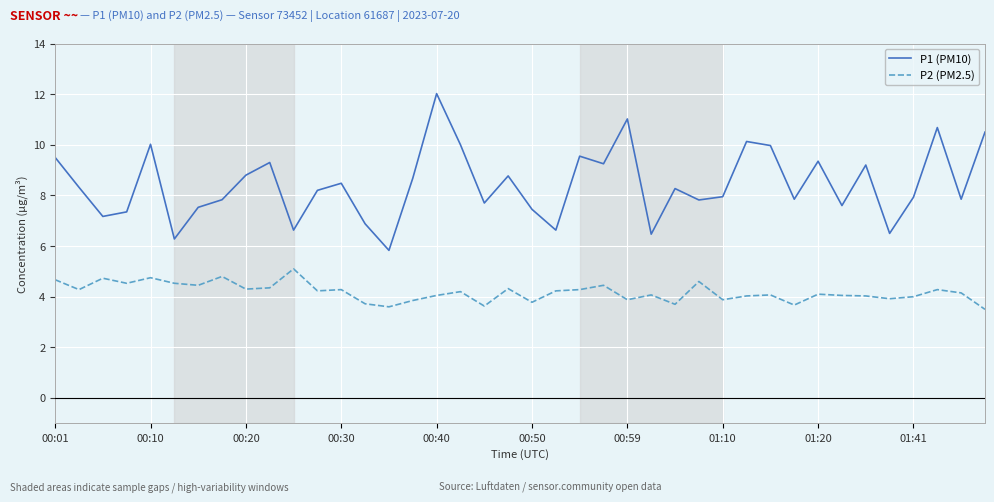

What is the difference between the maximum and minimum values in the P2 (PM2.5) series?

1.6